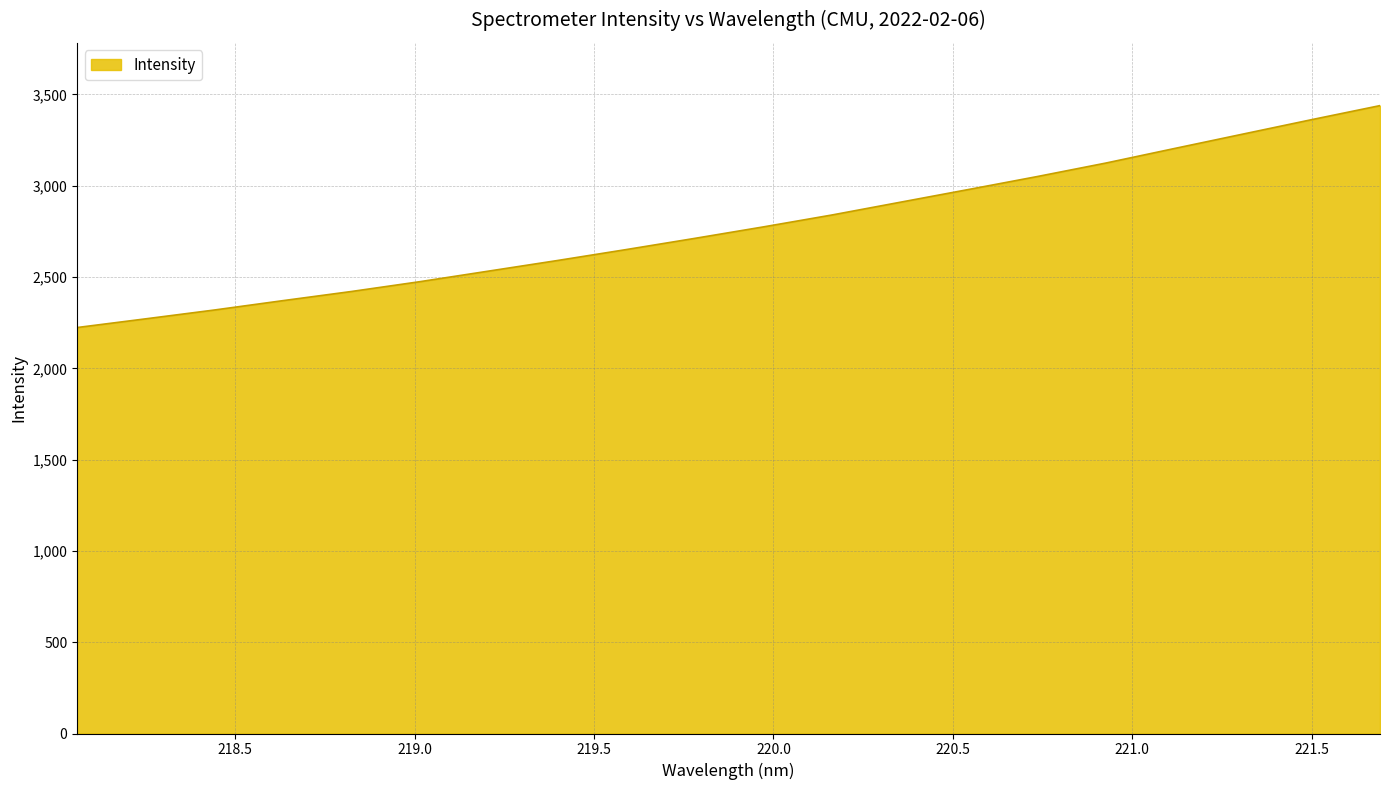

What is the smallest value displayed?

2223.3